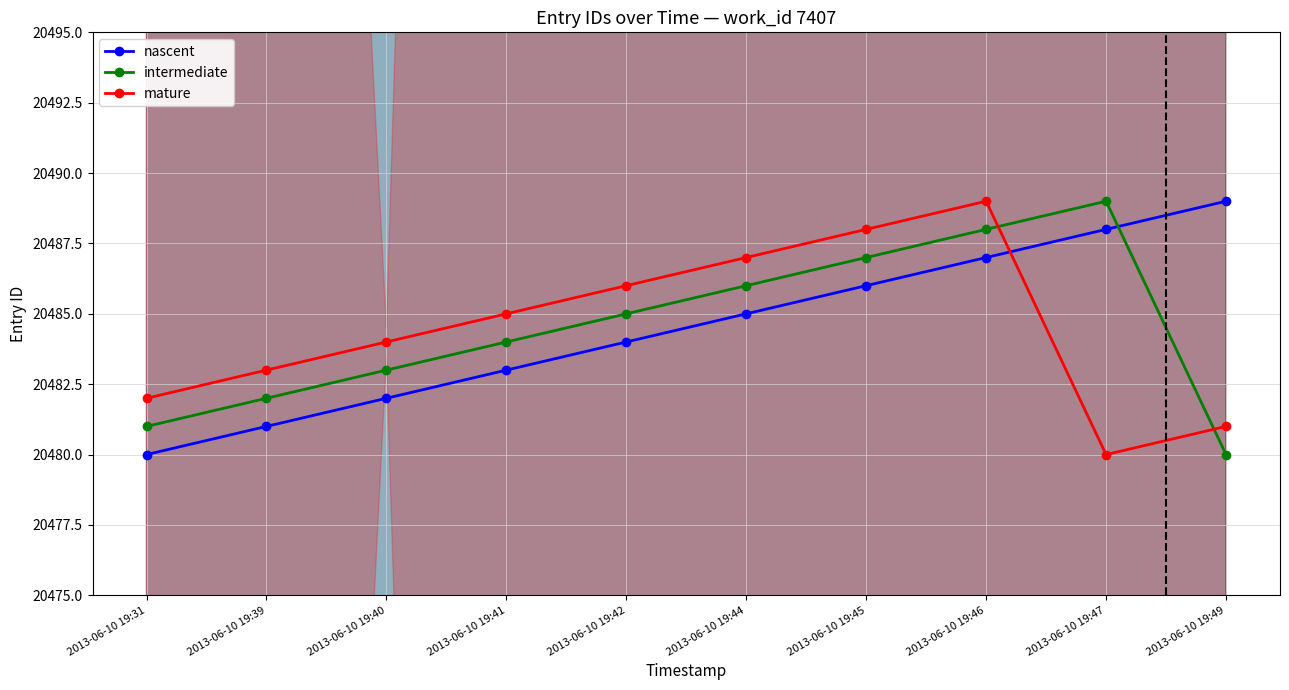

Which series has the widest spread of values?

nascent